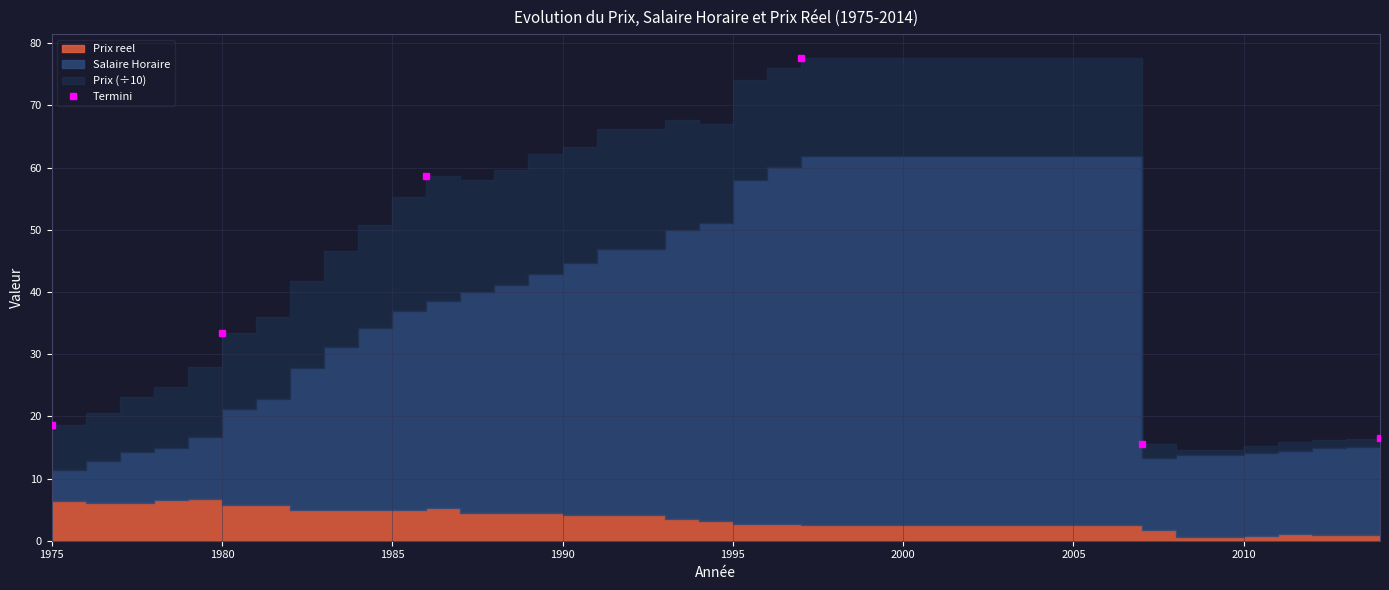

What is the value of the 5th point from the left?

15.6